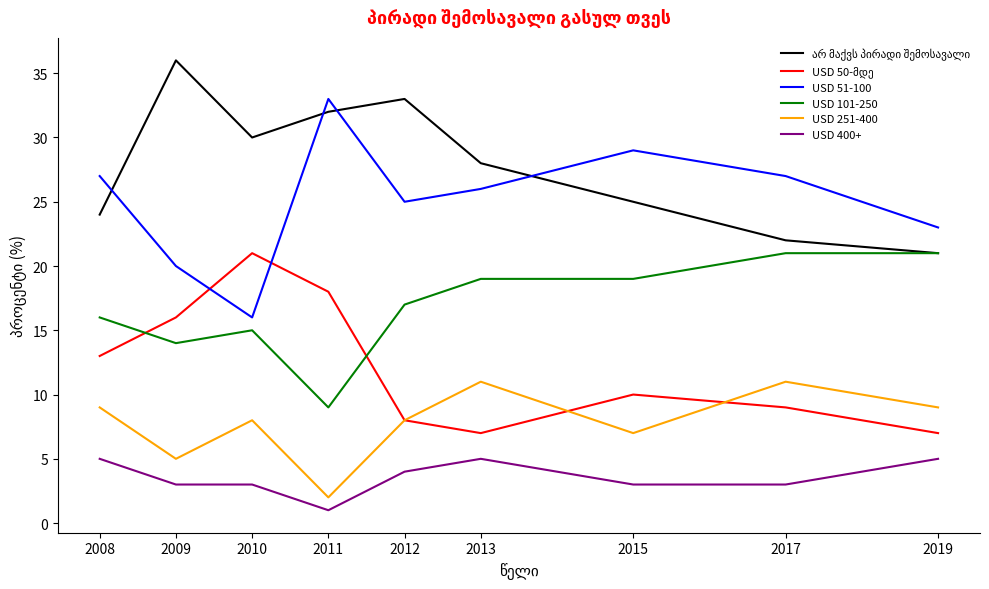

True or false: USD 400+ and USD 51-100 intersect in this chart.

False